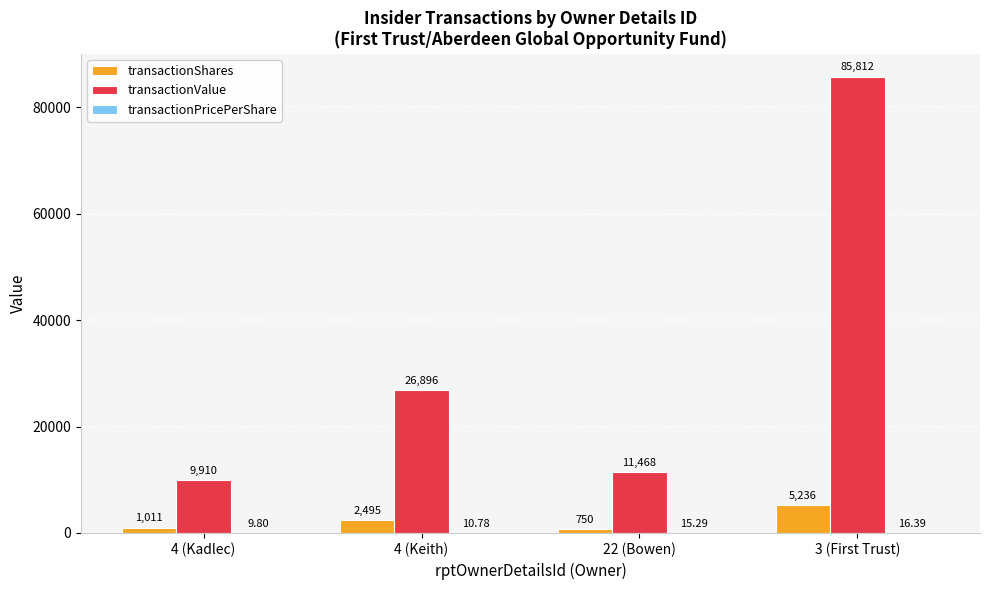

What is the sum of the transactionValue values at 3 (First Trust) and 4 (Keith)?

112708.0